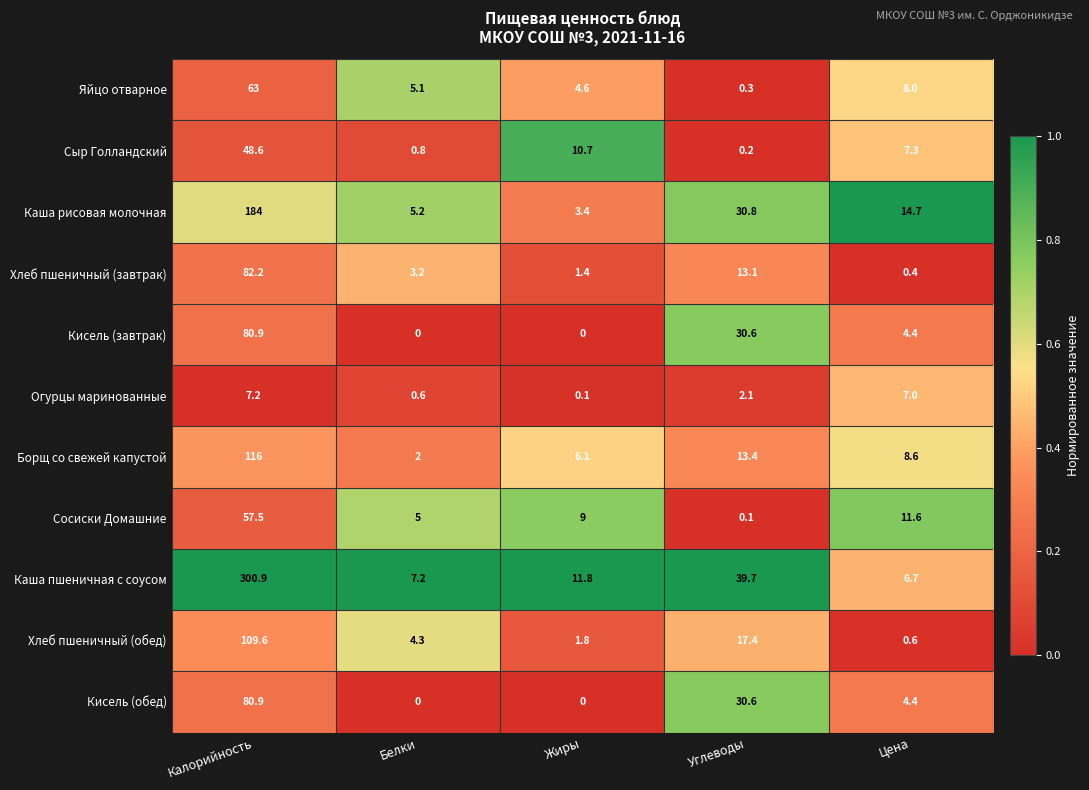

Which series has the largest total across all categories?

Каша пшеничная с соусом